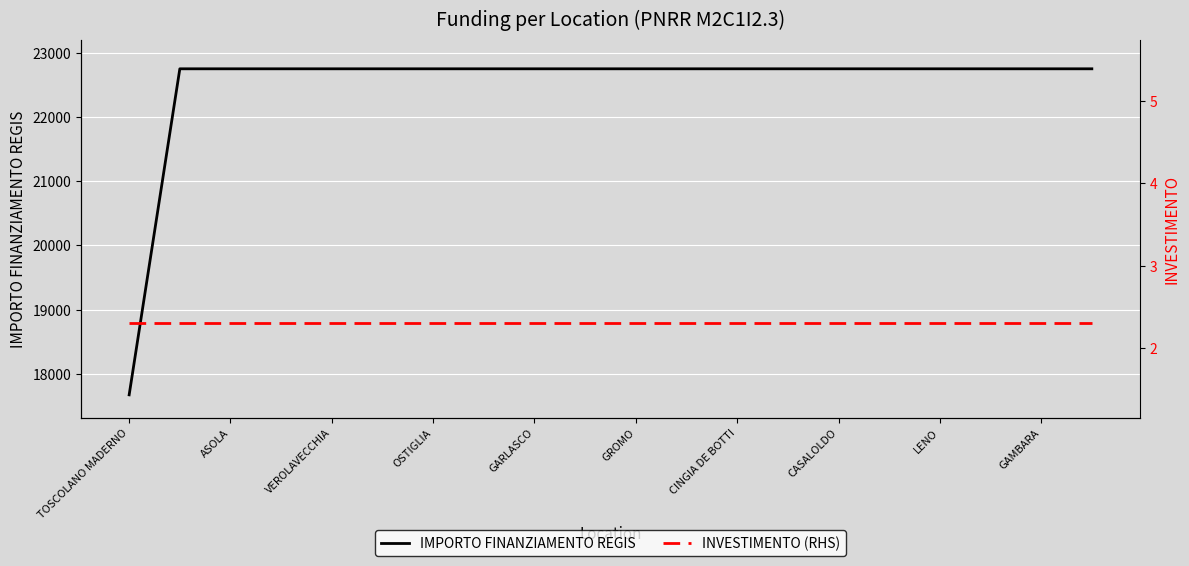

Is it true that IMPORTO FINANZIAMENTO REGIS equals 5449.2 at TOSCOLANO MADERNO?

False